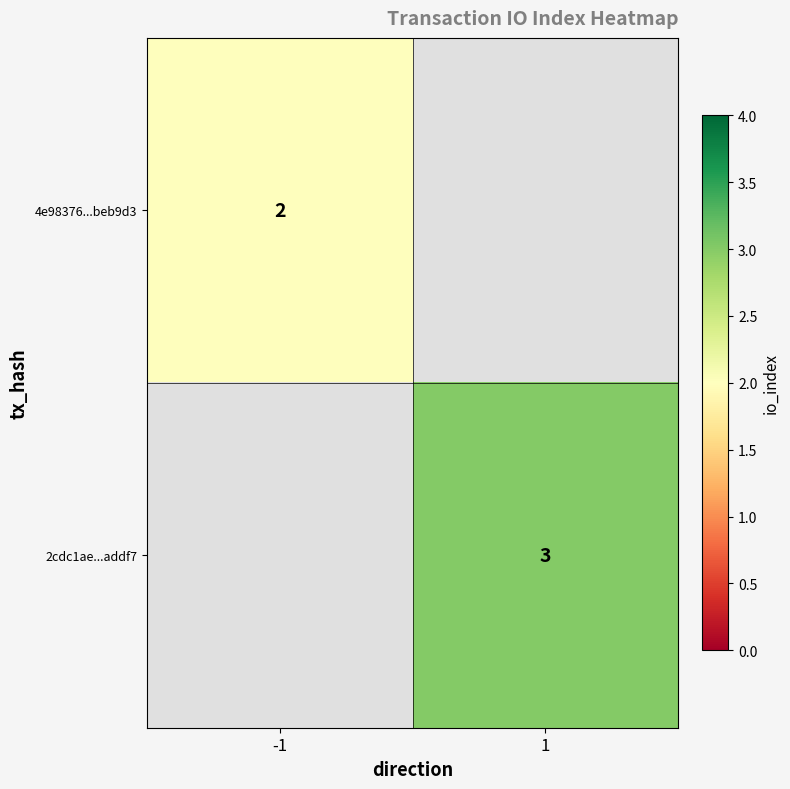

The 2cdc1ae...addf7 series shows 3 at 1. True or false?

True